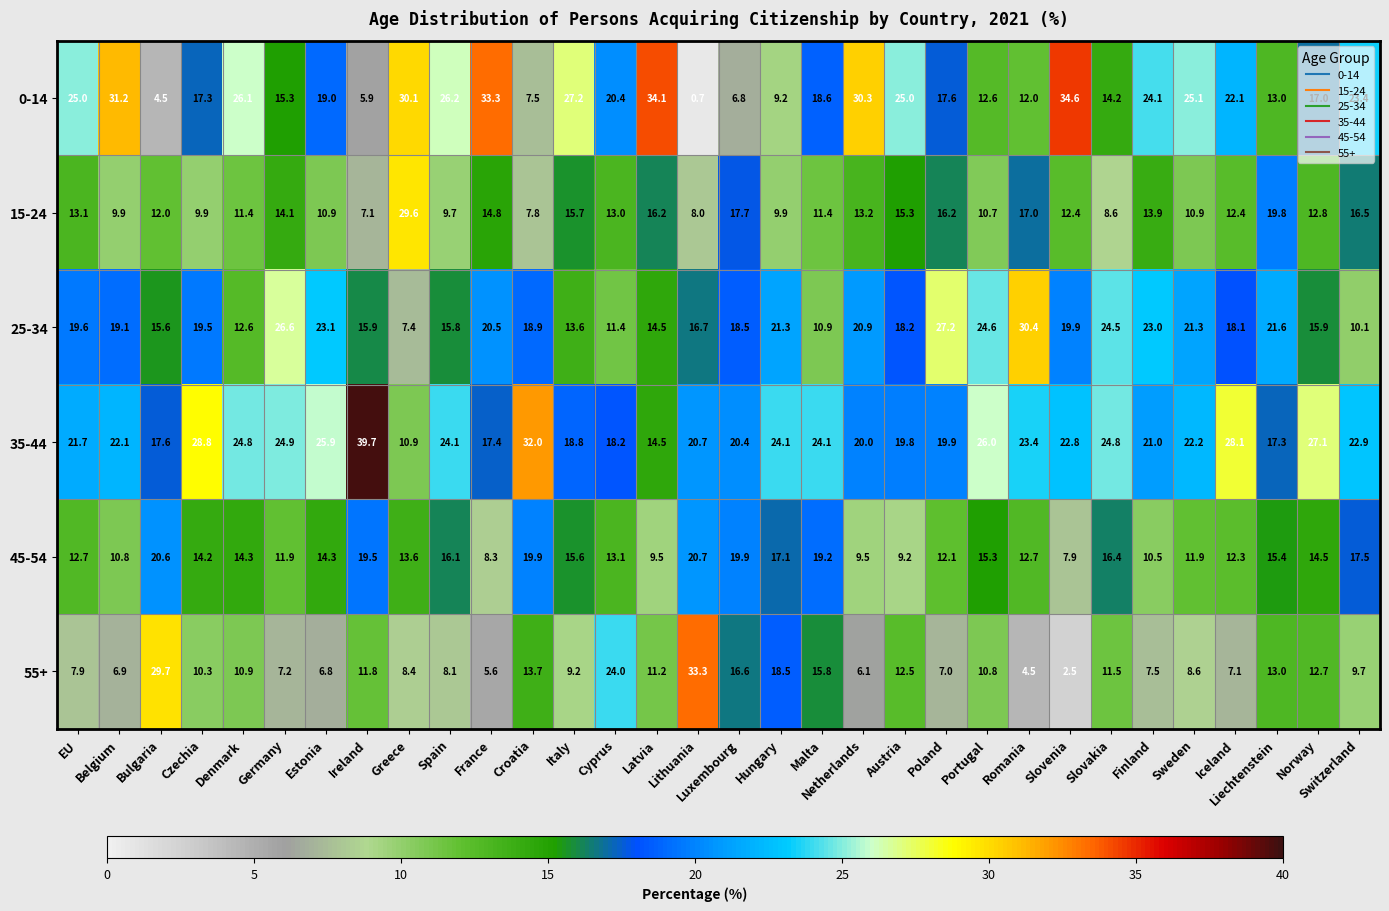

Is it true that 0-14 equals 0.9 at Lithuania?

False